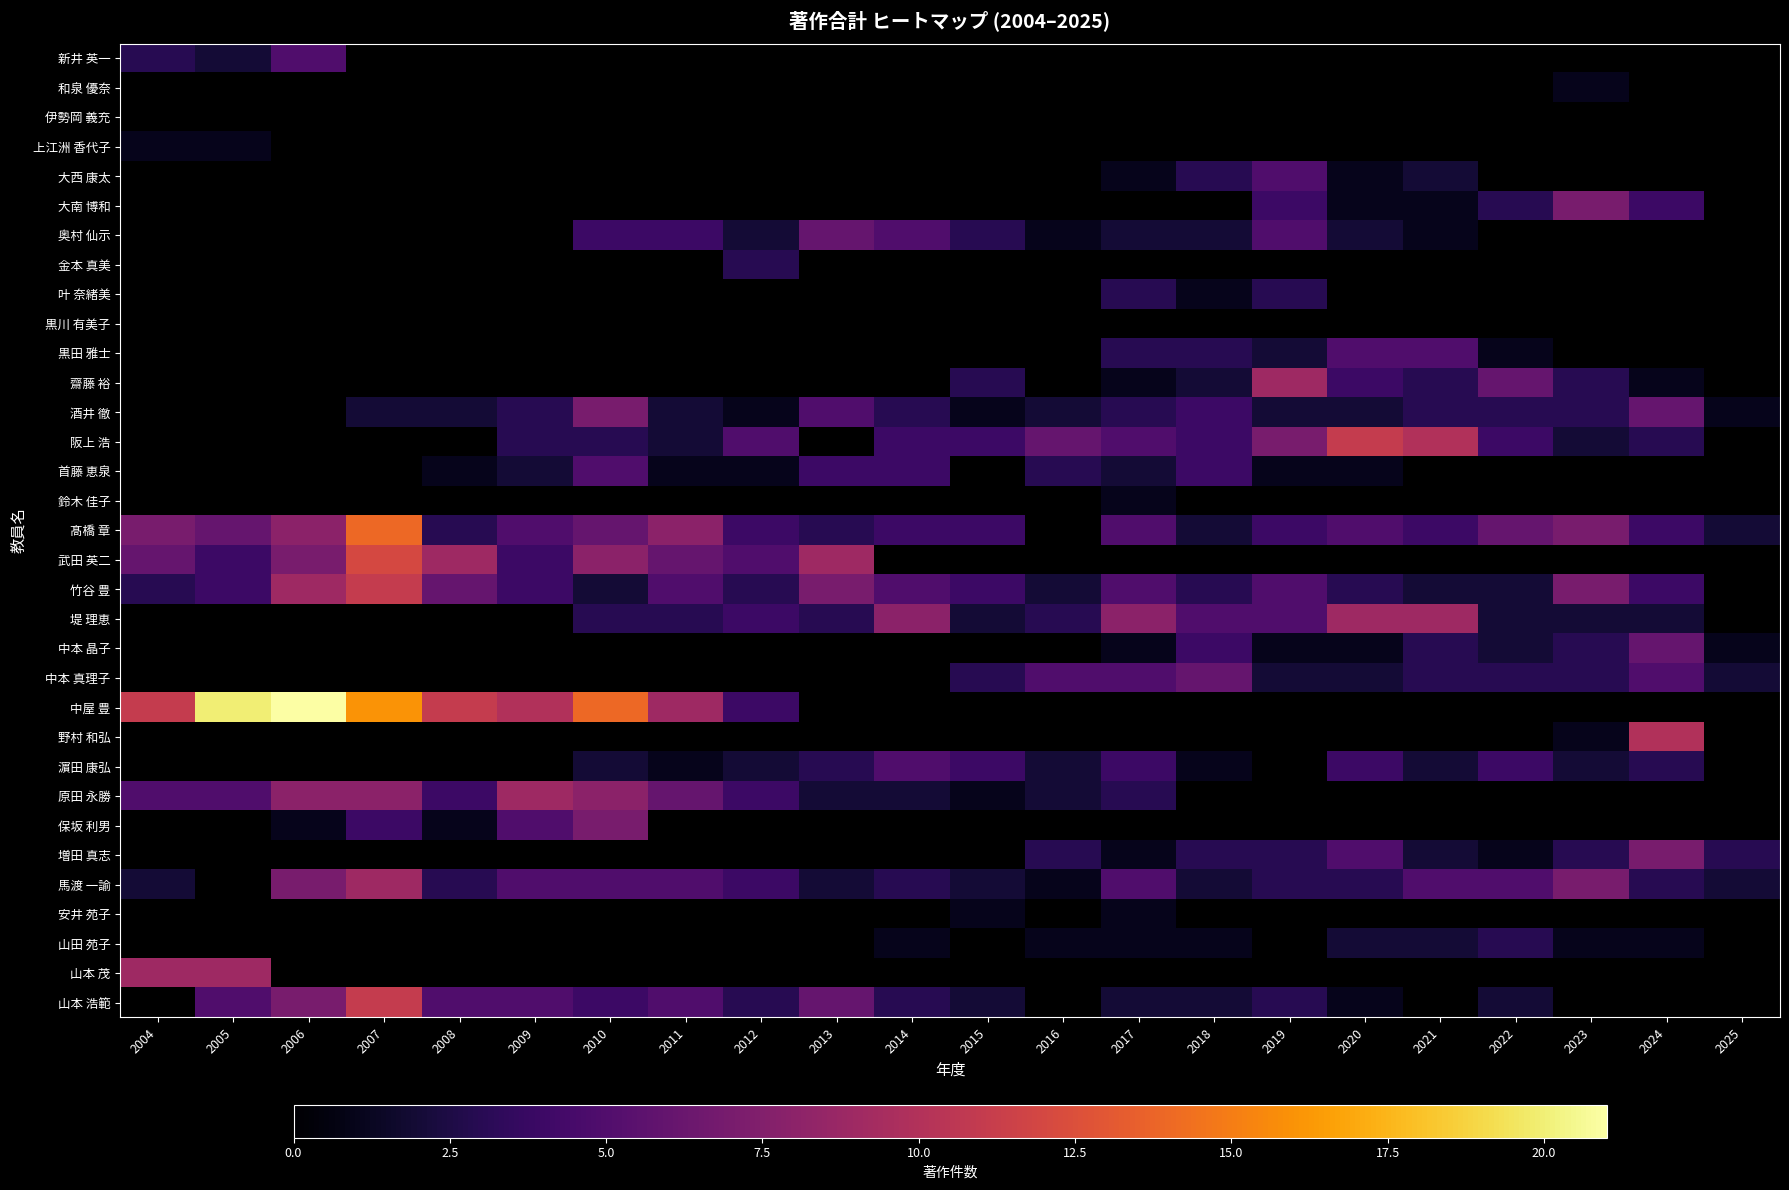

How many values in 鈴木 佳子 are above zero?

1